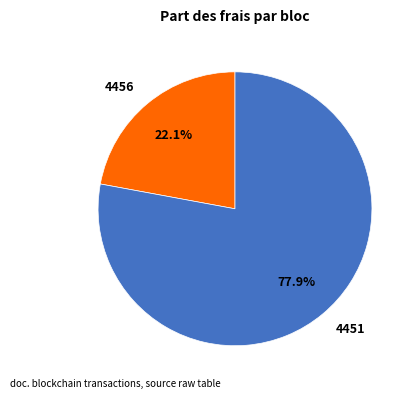

What portion of the pie excludes 4456?

77.9%